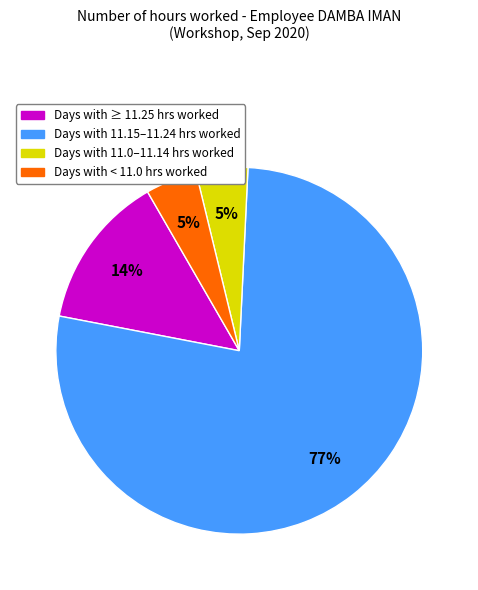

Does any single category account for the majority?

Yes